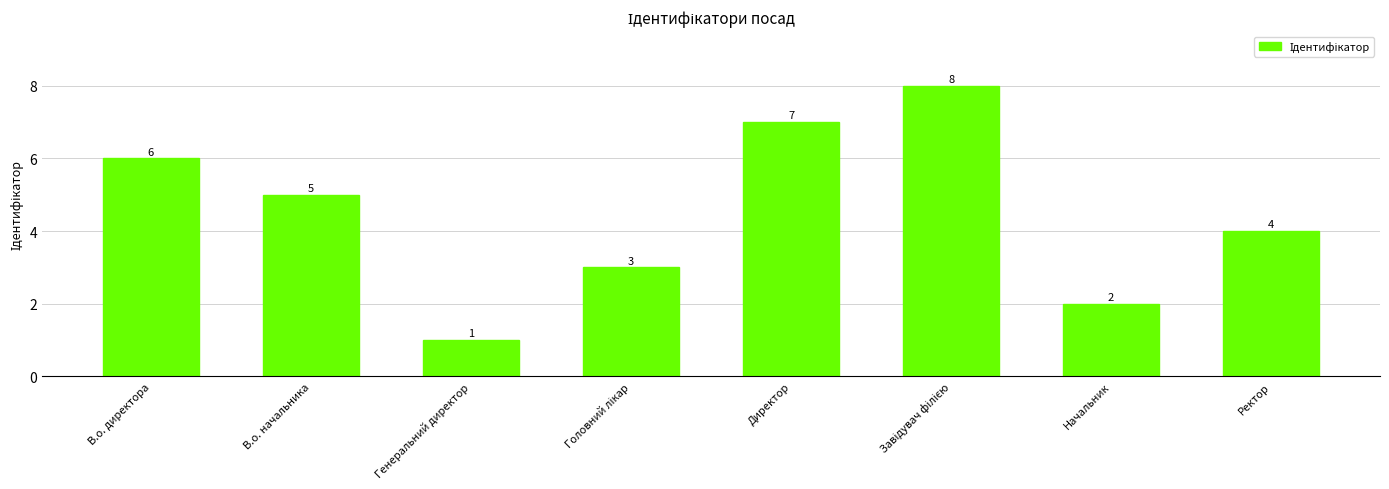

What is the approximate value at Директор?

7